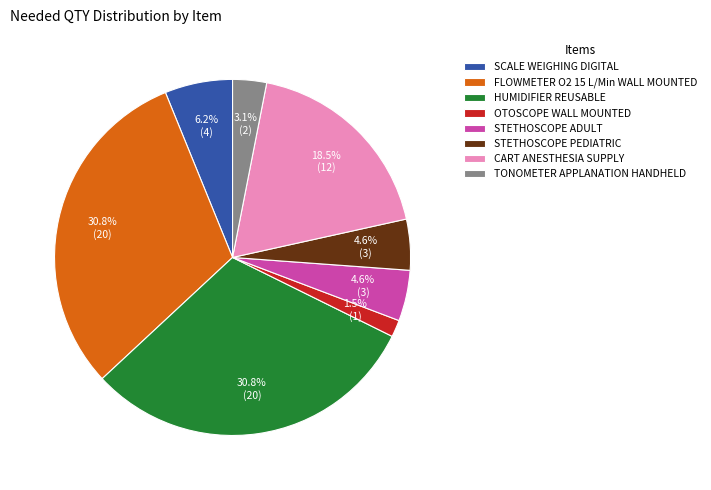

Is there a majority slice in this chart?

No